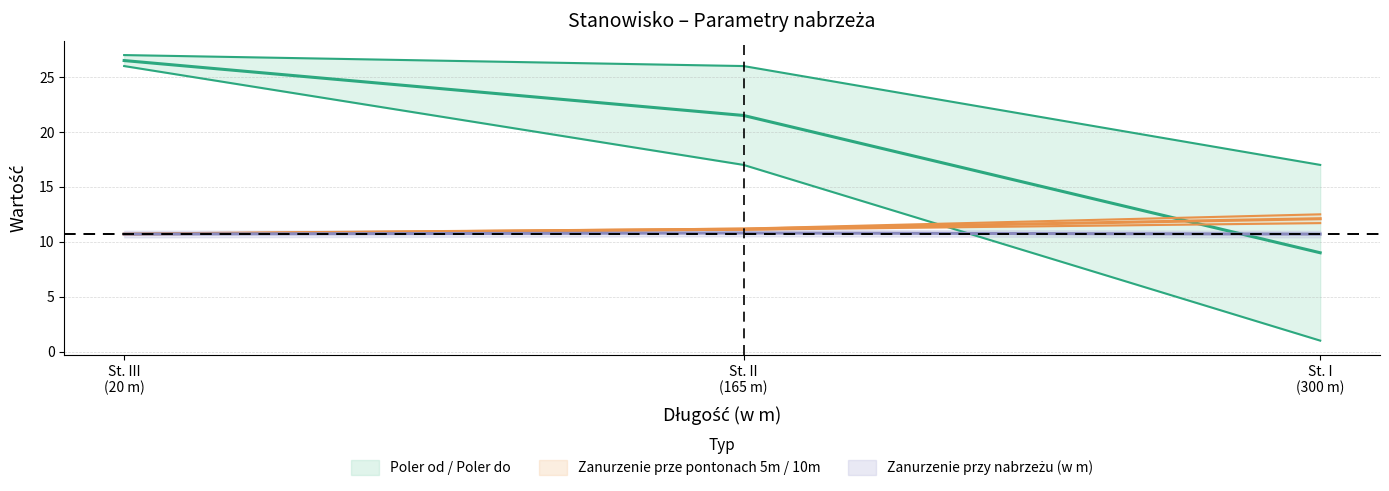

Count the Poler od values in the range 1 to 26.

3